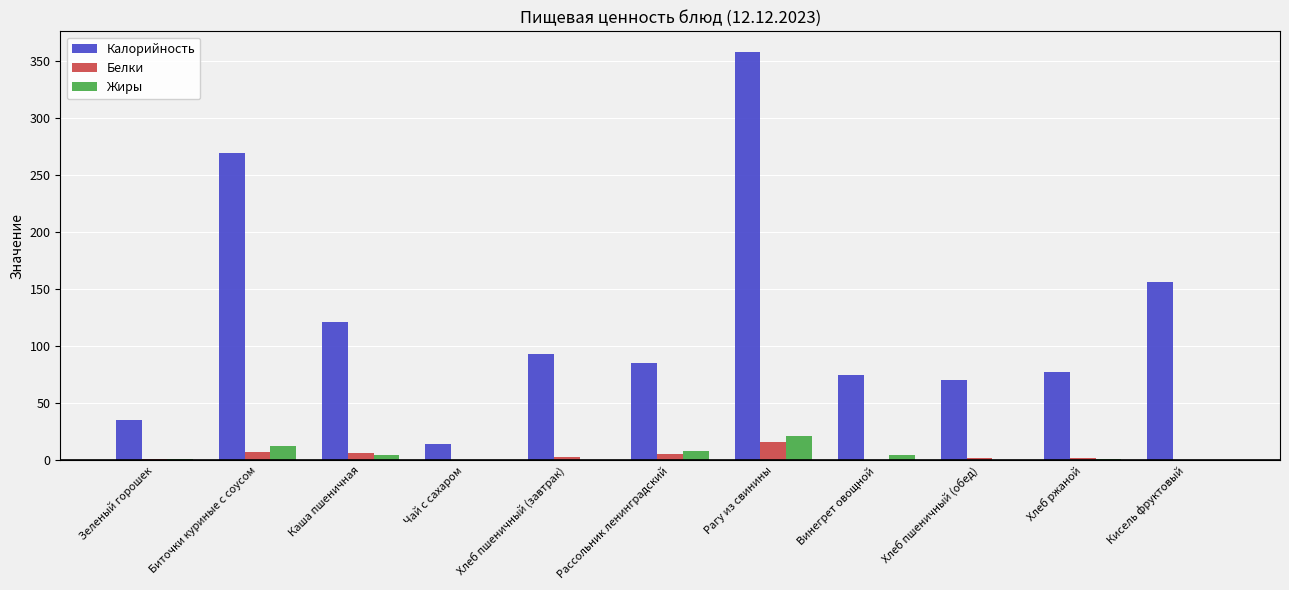

What is the sum of all Белки values?

46.3